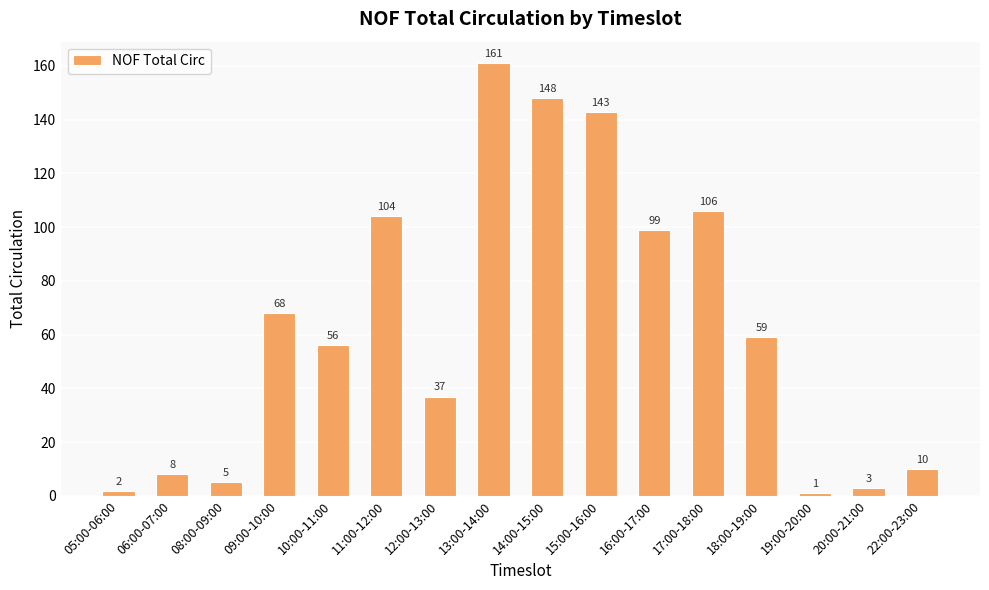

Rank the categories by value from highest to lowest.

13:00-14:00, 14:00-15:00, 15:00-16:00, 17:00-18:00, 11:00-12:00, 16:00-17:00, 09:00-10:00, 18:00-19:00, 10:00-11:00, 12:00-13:00, 22:00-23:00, 06:00-07:00, 08:00-09:00, 20:00-21:00, 05:00-06:00, 19:00-20:00